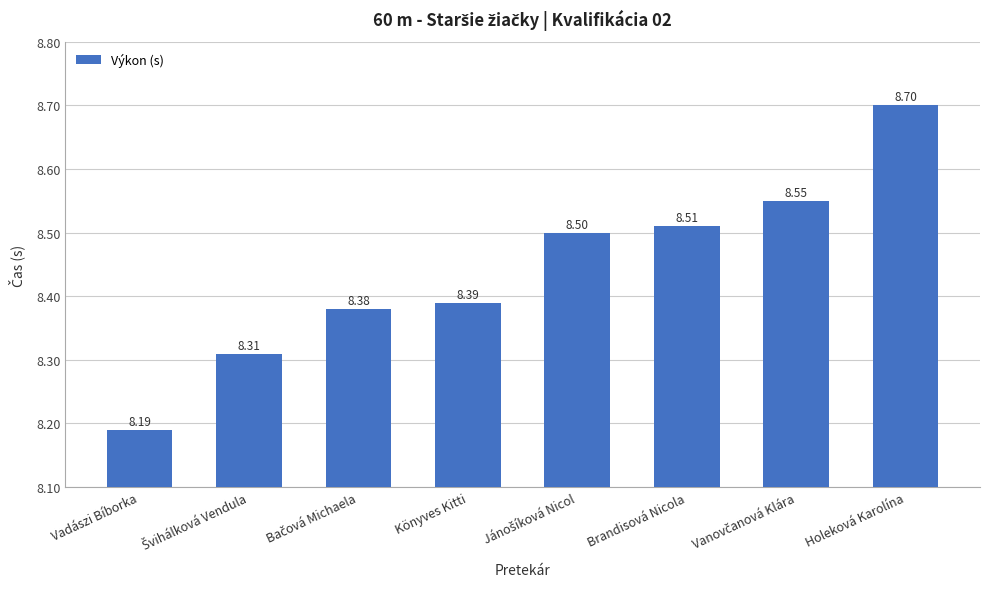

Where is the data nearest to the value 8?

Vadászi Bíborka